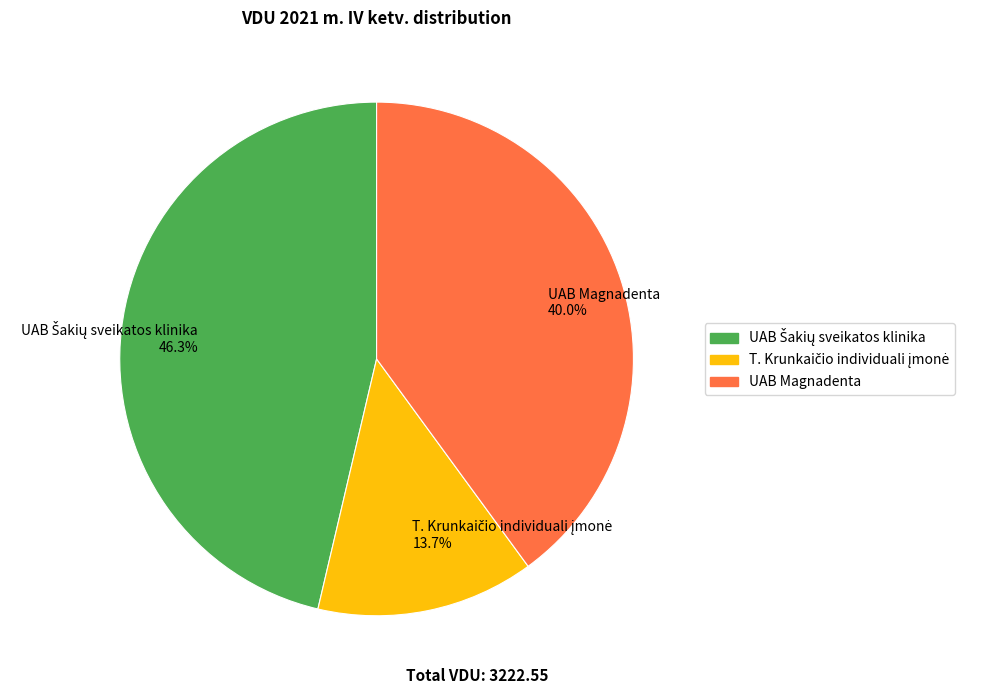

Is it true that UAB Magnadenta is 40% of the pie?

True